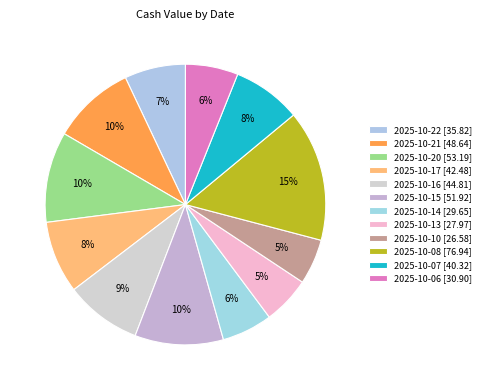

Count the number of slices in the pie.

12